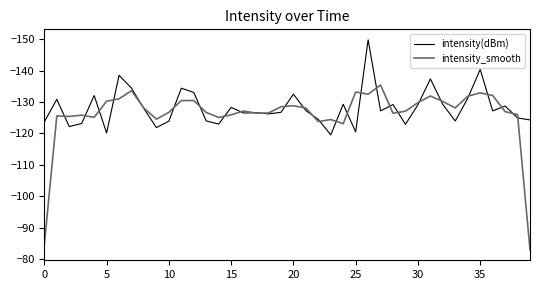

Is this an area chart (filled region under the line)?

No